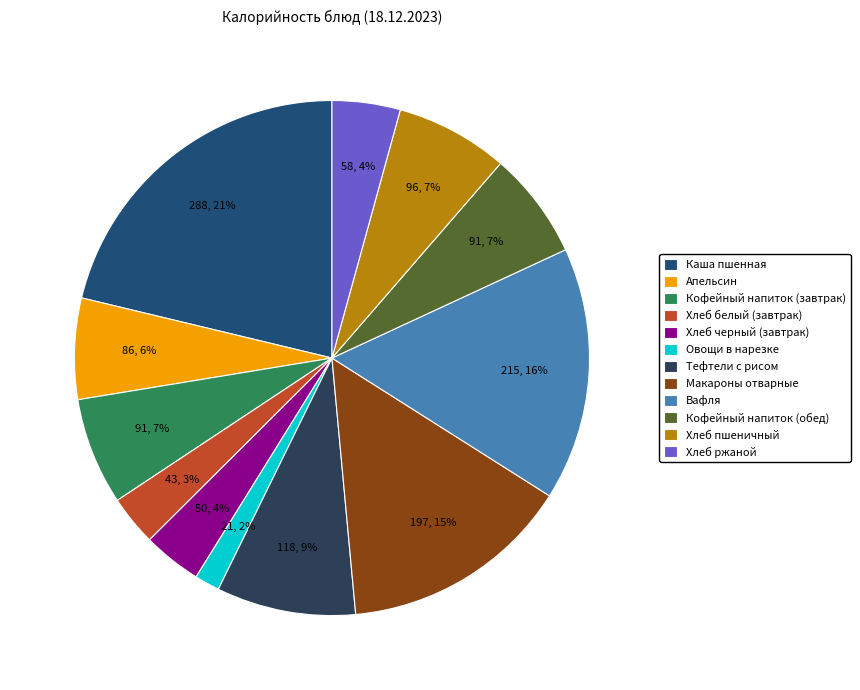

Do Хлеб ржаной and Хлеб белый (завтрак) together represent more than half of the pie?

No